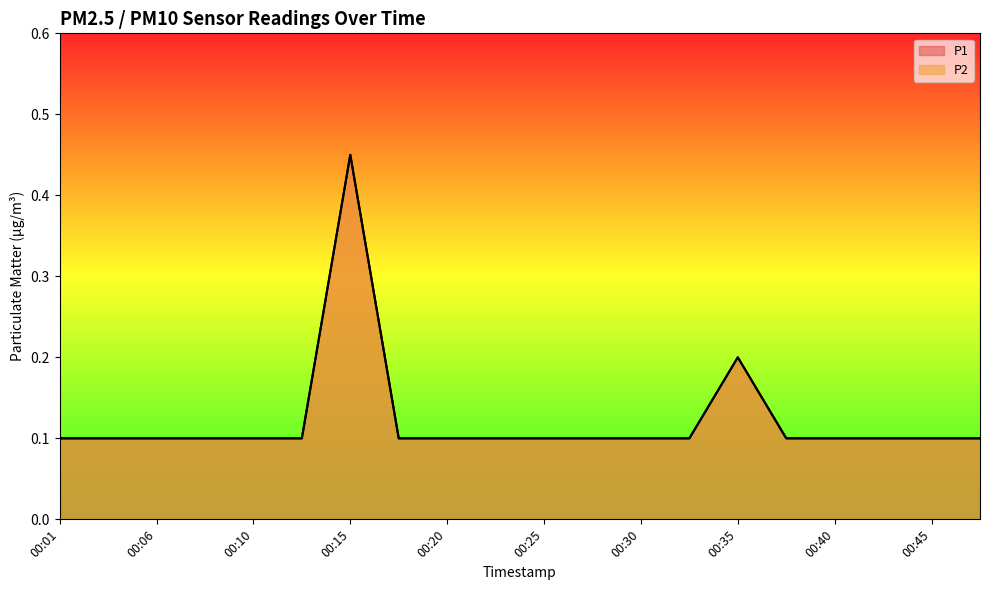

What is the smallest value displayed?

0.1